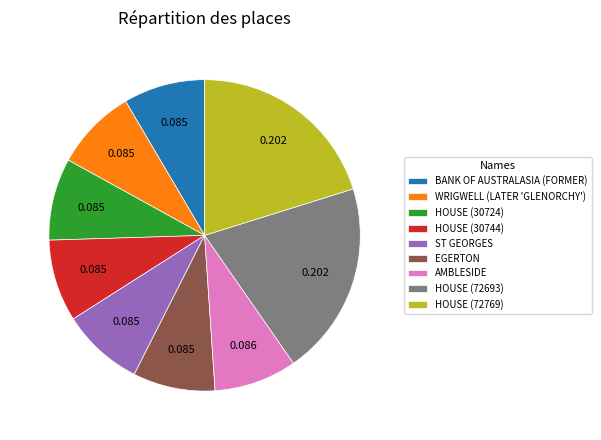

Is the sum of AMBLESIDE and HOUSE (30744) greater than half?

No